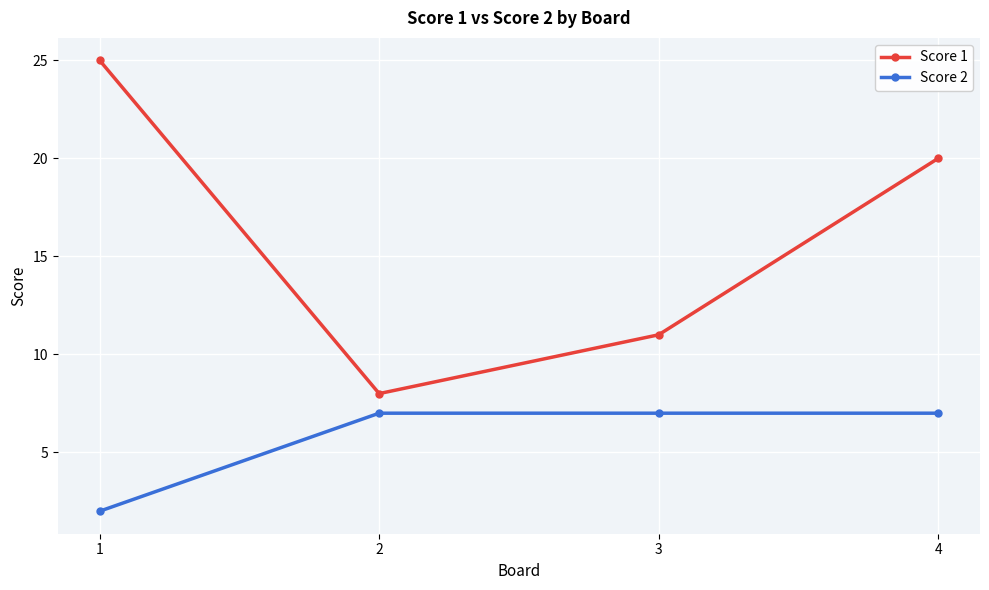

Count the number of data series in this chart.

2